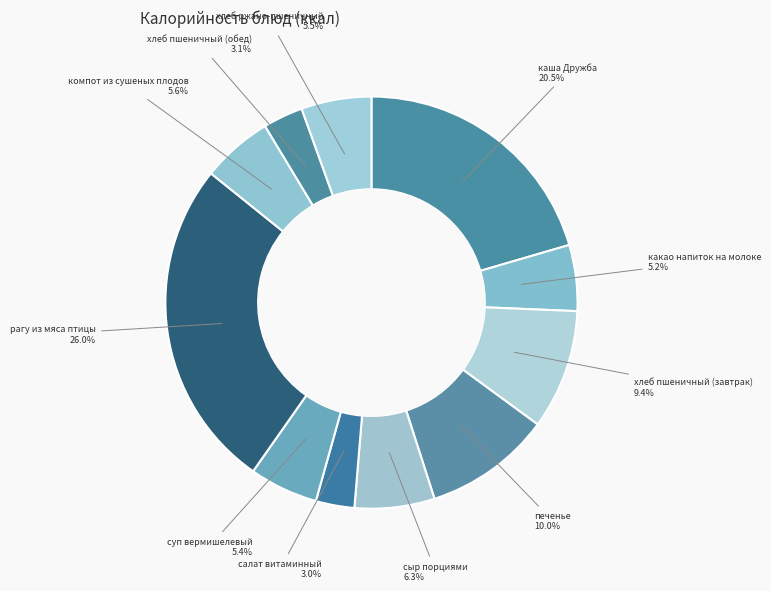

Which category has the biggest portion of the pie?

рагу из мяса птицы